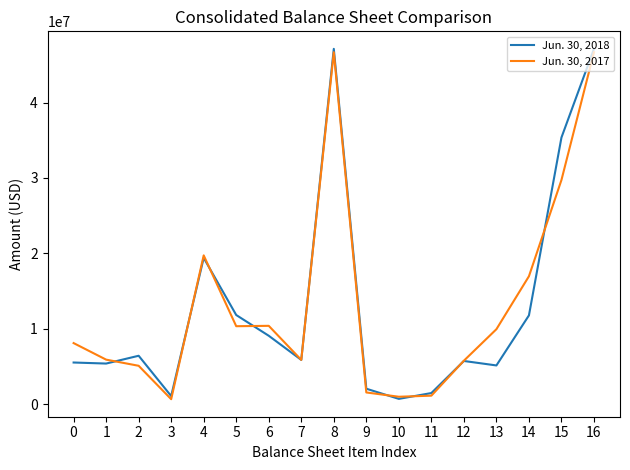

The value of Jun. 30, 2017 at 7 is 5854905. True or false?

True